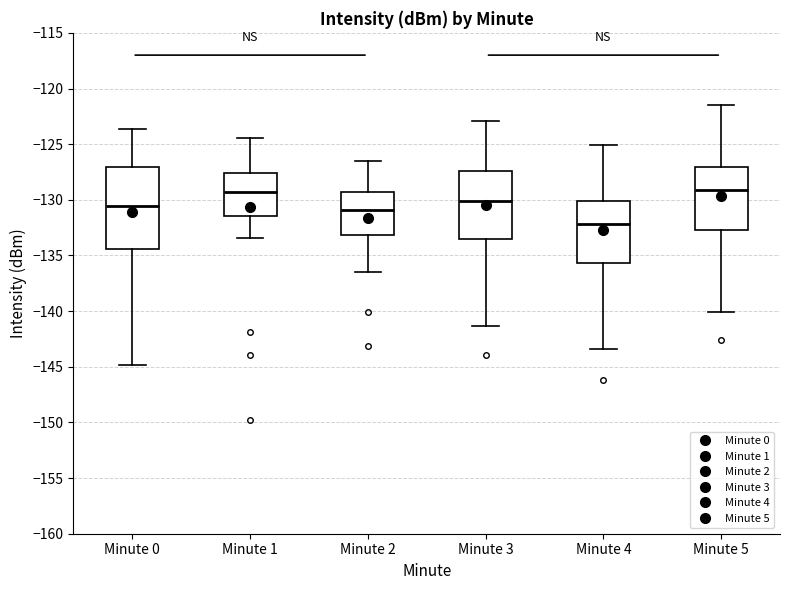

Which box is the tallest, from its lower edge to its upper edge?

Minute 0